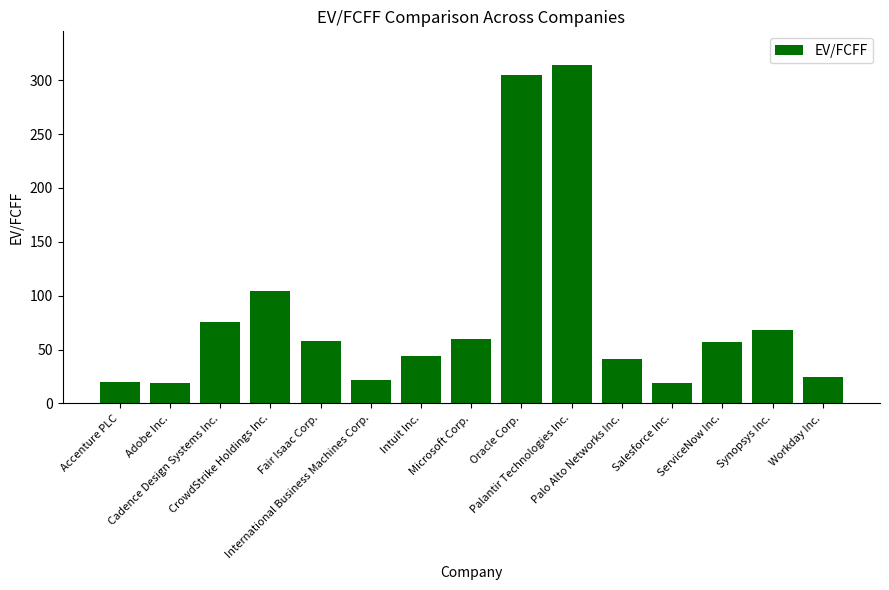

What is the sum of all values?

1232.5